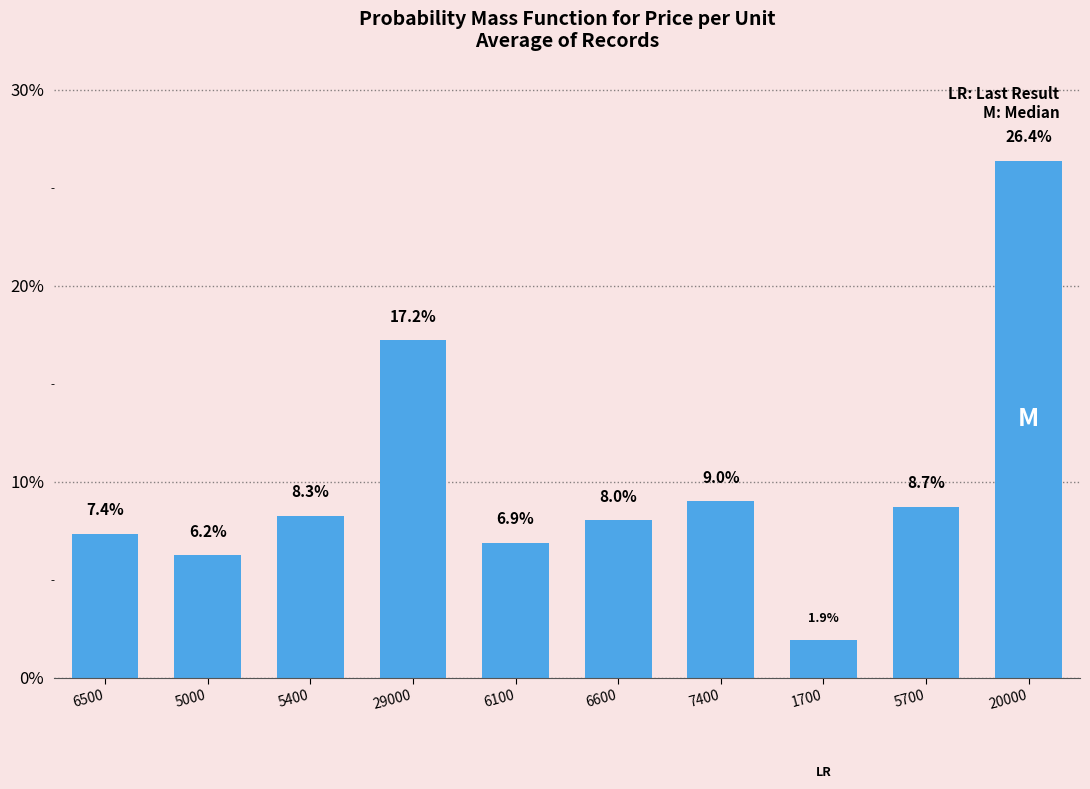

Reading left to right, transcribe all the data shown in this chart.

6500=7.4	5000=6.2	5400=8.3	29000=17.2	6100=6.9	6600=8.0	7400=9.0	1700=1.9	5700=8.7	20000=26.4